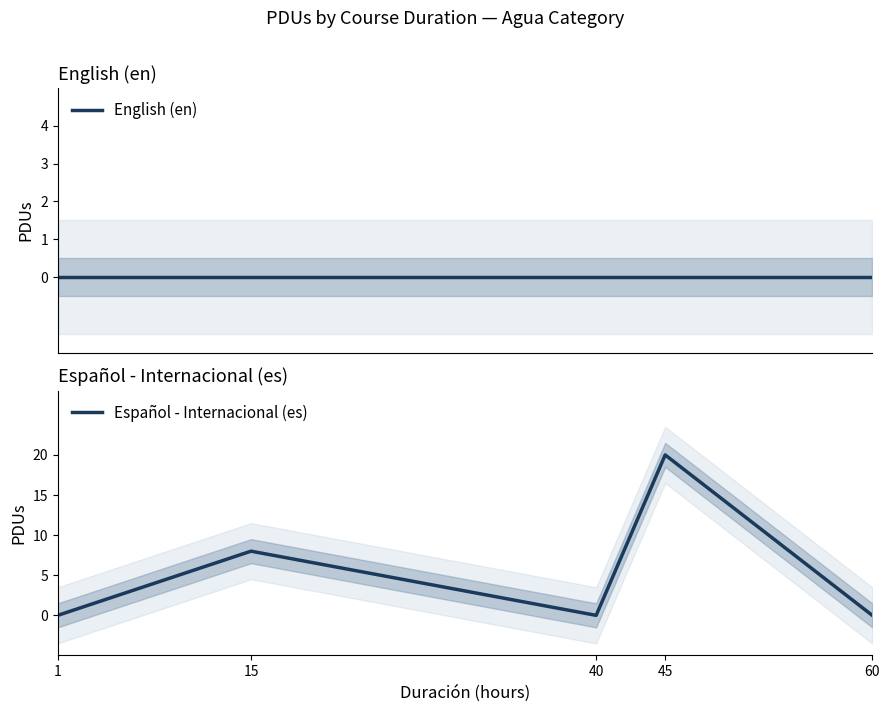

Reading left to right, transcribe all the data shown in this chart.

English (en): 0	0	0	0	0
Español - Internacional (es): 0	8	0	20	0